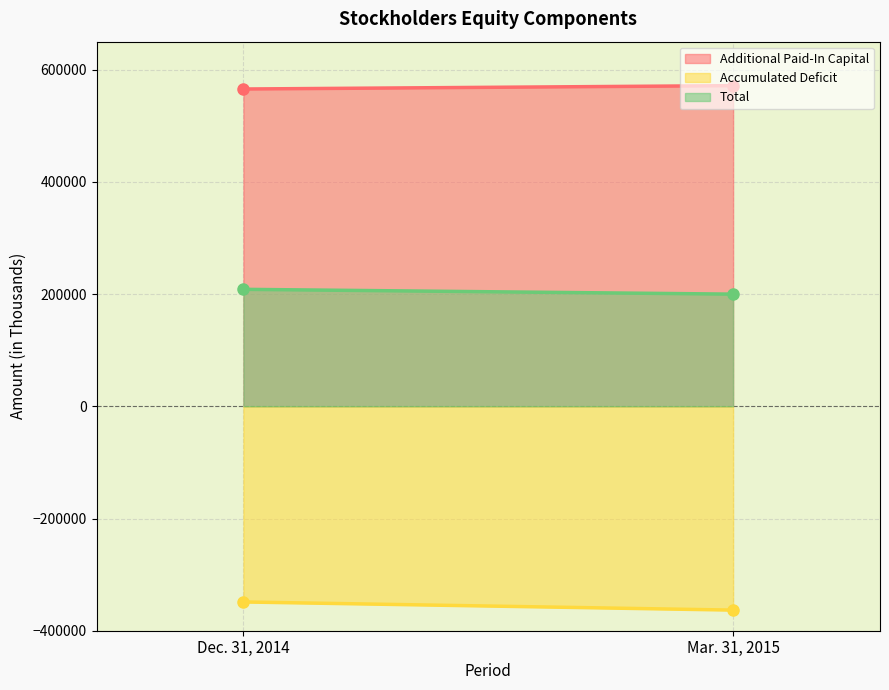

At which category does the chart reach its minimum across all series?

Mar. 31, 2015